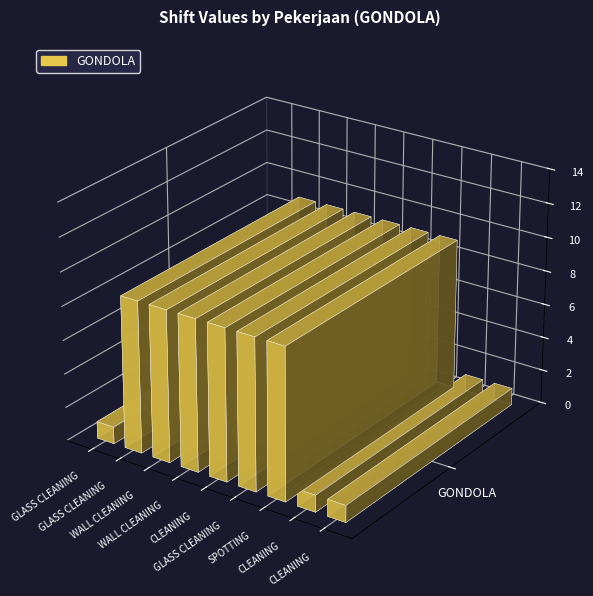

The value at GLASS CLEANING (WEEKLY) is 9. True or false?

True